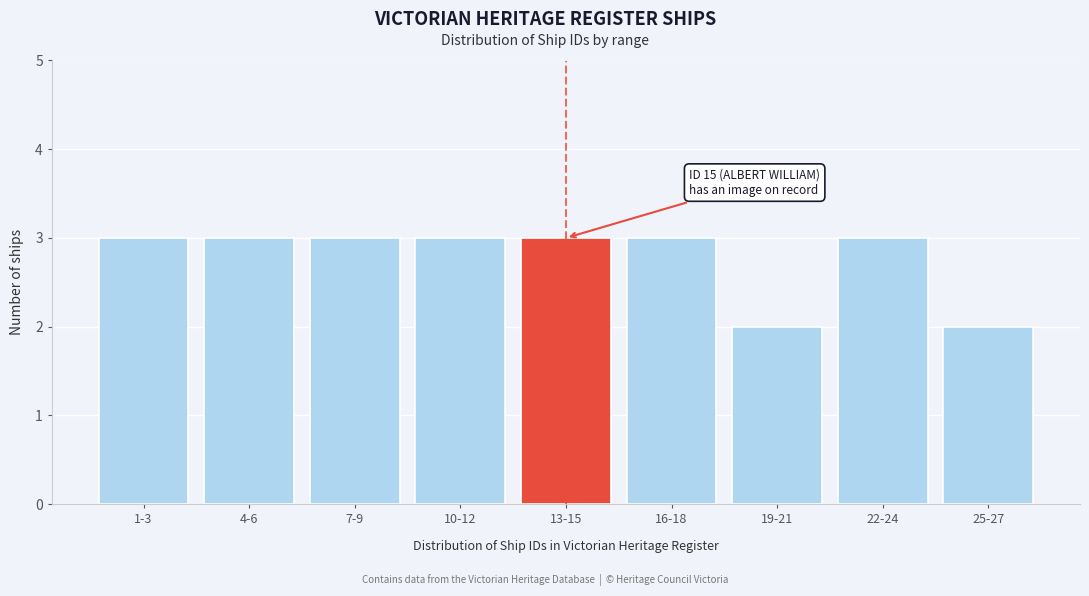

Reading left to right, list all the values displayed in this chart.

1-3=3	4-6=3	7-9=3	10-12=3	13-15=3	16-18=3	19-21=2	22-24=3	25-27=2